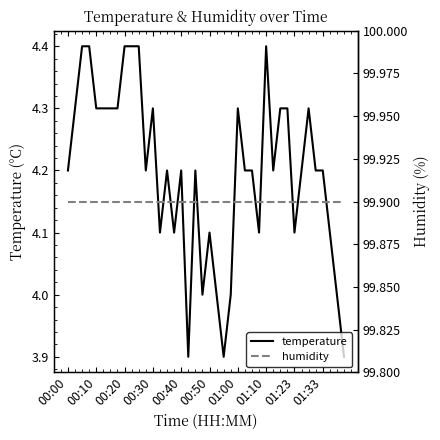

True or false: humidity has a value of 99.9 at 34.

True